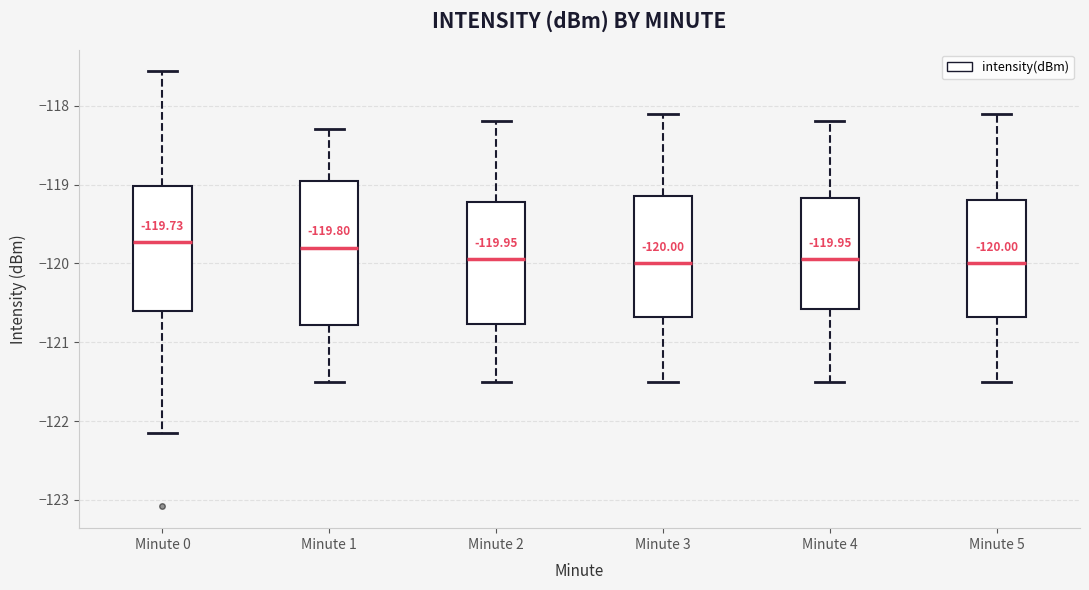

Comparing the boxes themselves (not the whiskers), which one is the tallest?

Minute 1